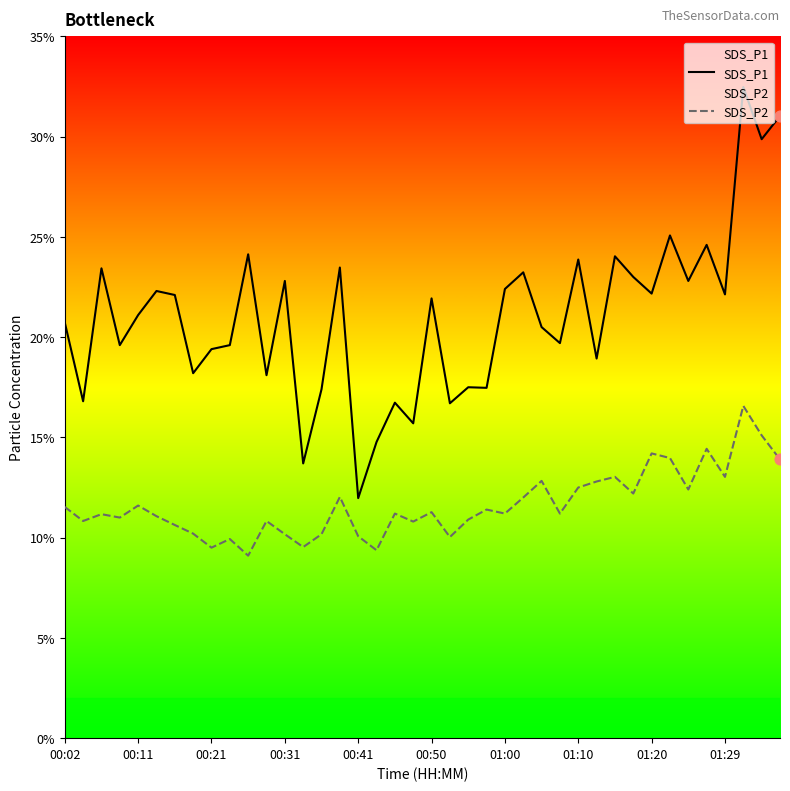

Which series contains the lowest Y value?

SDS_P2